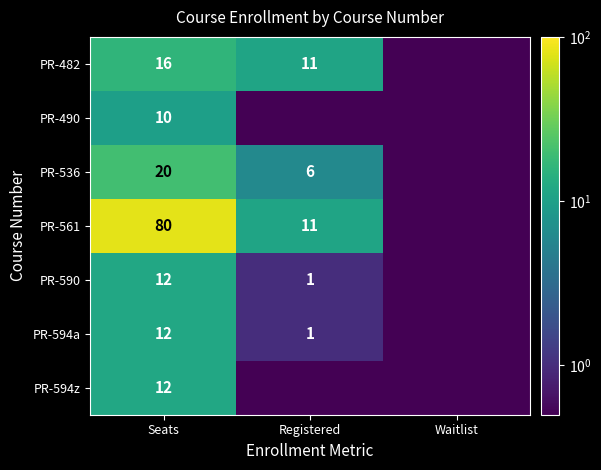

The value of PR-490 at Seats is 16.0. True or false?

False